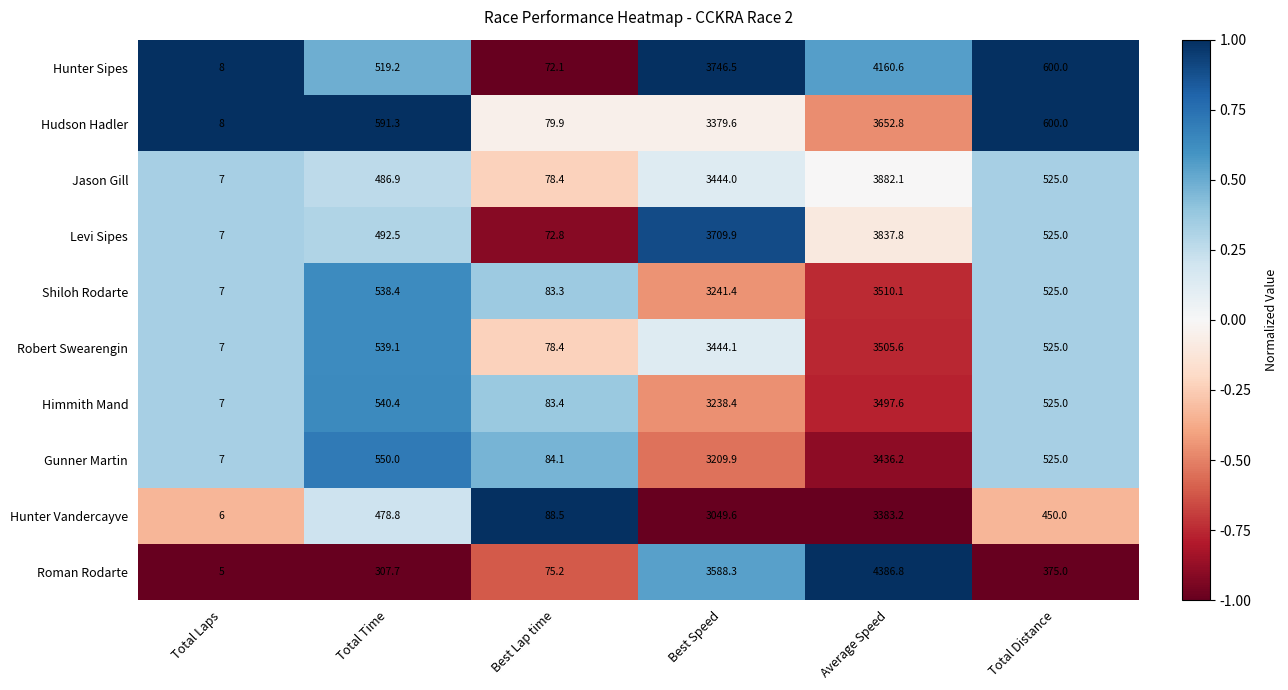

Between Best Speed and Total Distance, which series saw the biggest shift?

Roman Rodarte